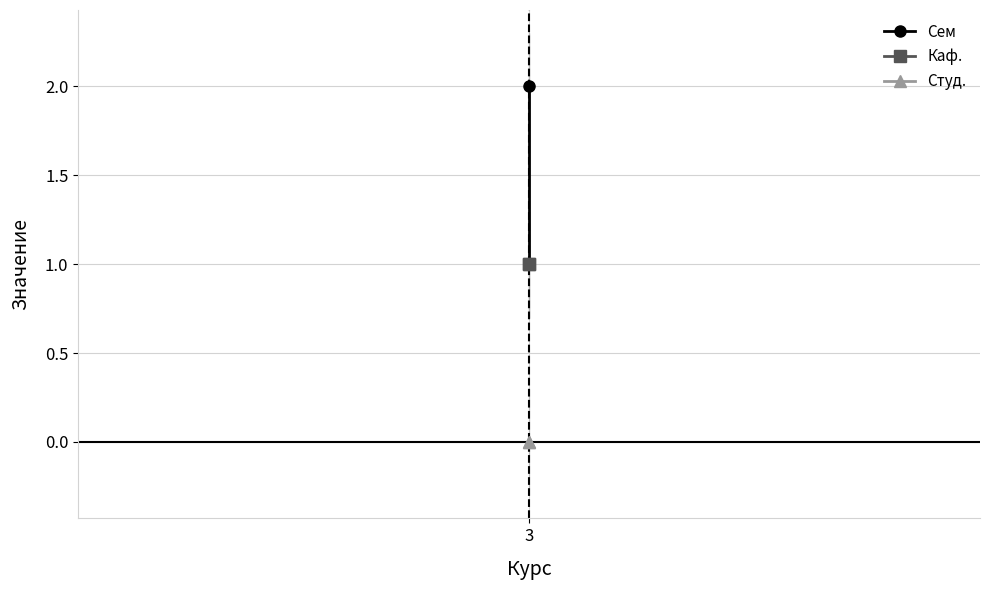

At which category is the sum across all series the highest?

3